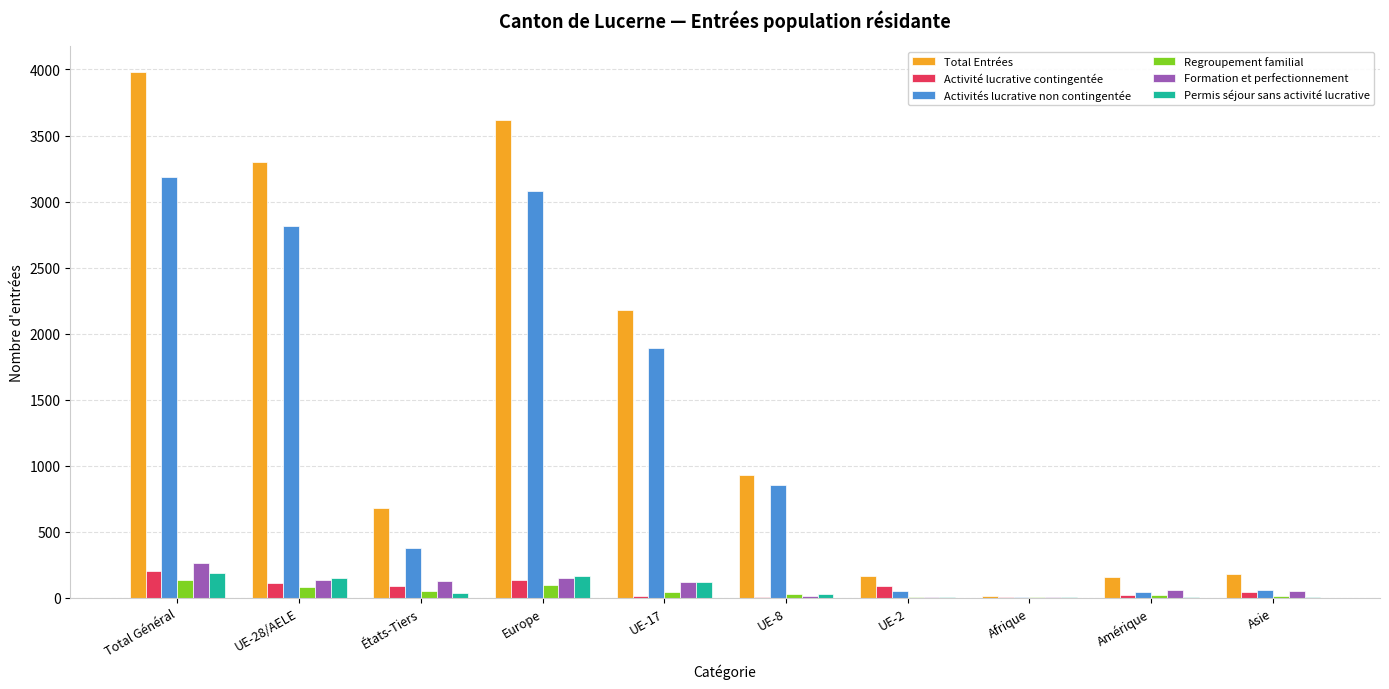

Which series has the largest total across all categories?

Total Entrées